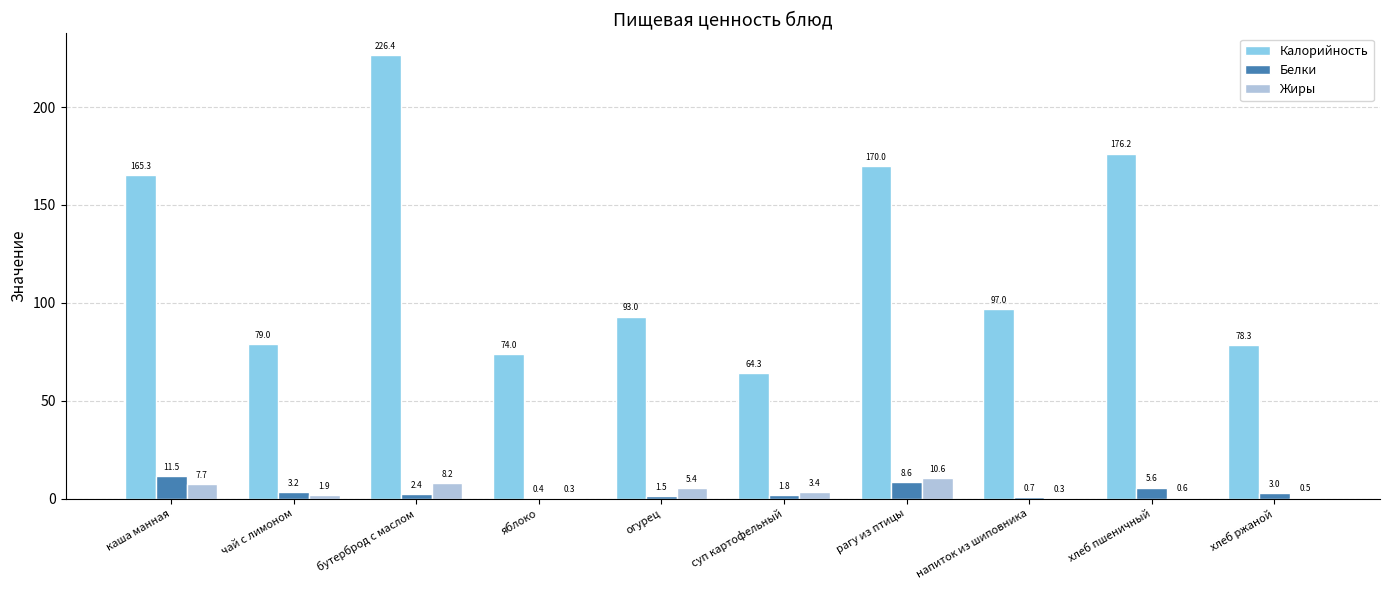

Between каша манная and бутерброд с маслом, which series saw the biggest shift?

Калорийность